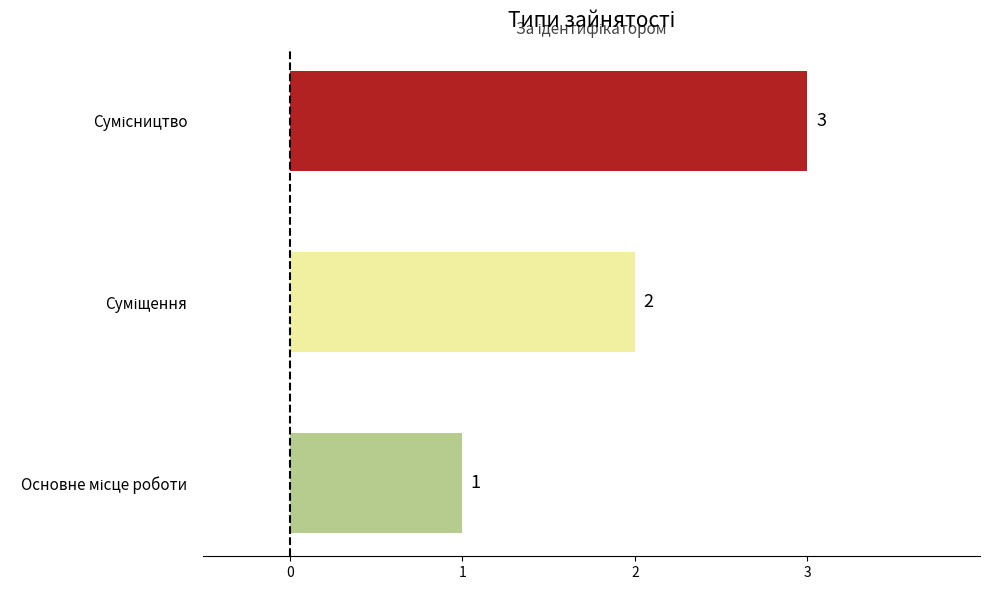

What is the greatest value displayed?

3